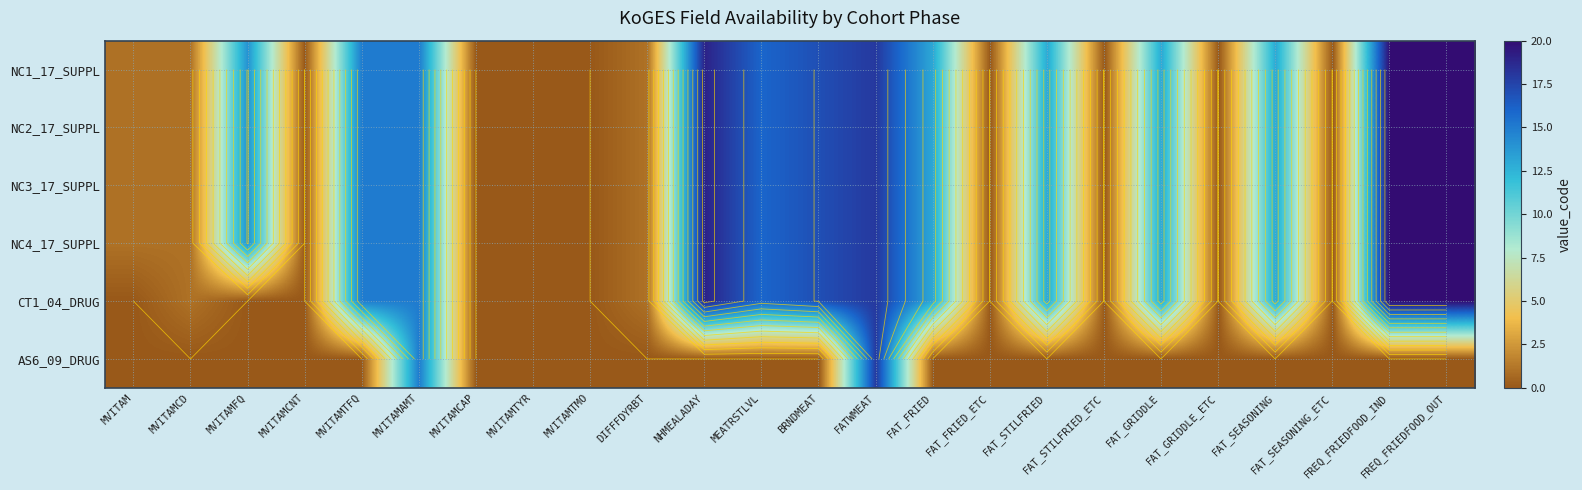

How many values in NC3_17_SUPPL are above zero?

16